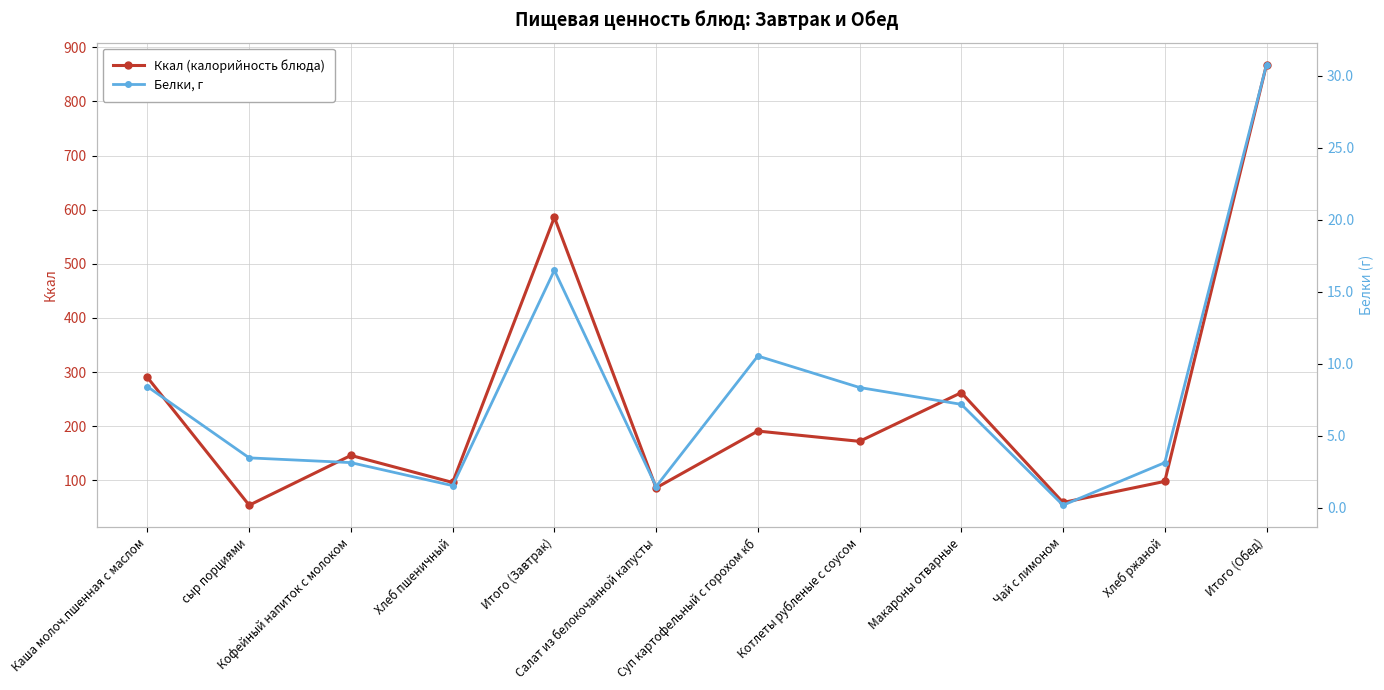

What is the value of the Ккал (калорийность блюда) point at the 2nd from the left?

54